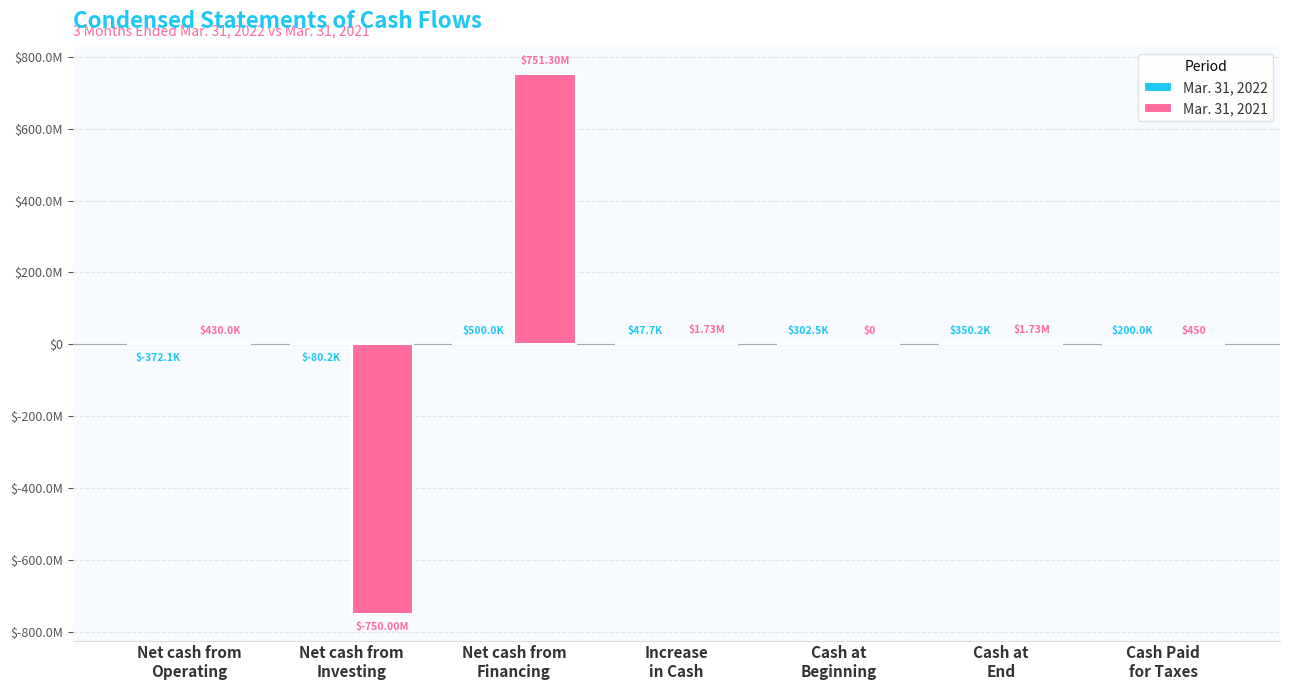

At how many categories does at least one series exceed 101059818?

1